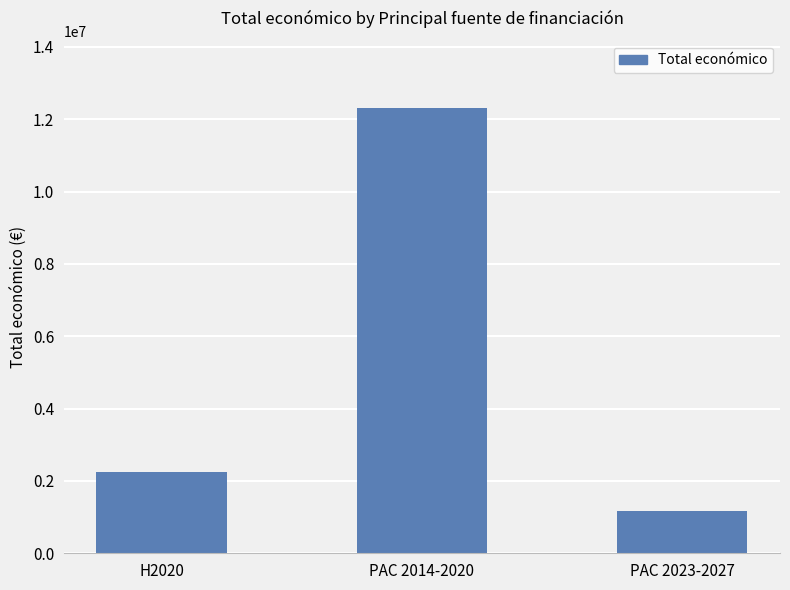

What is the average value?

5240269